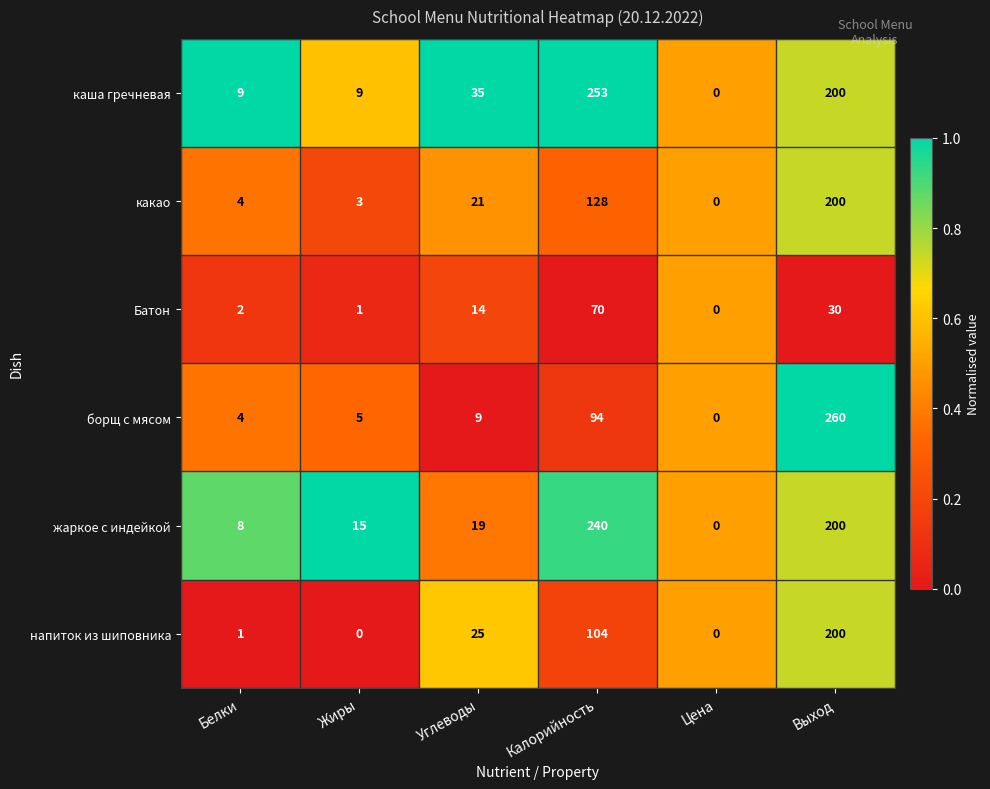

At which label does какао reach its peak?

Выход